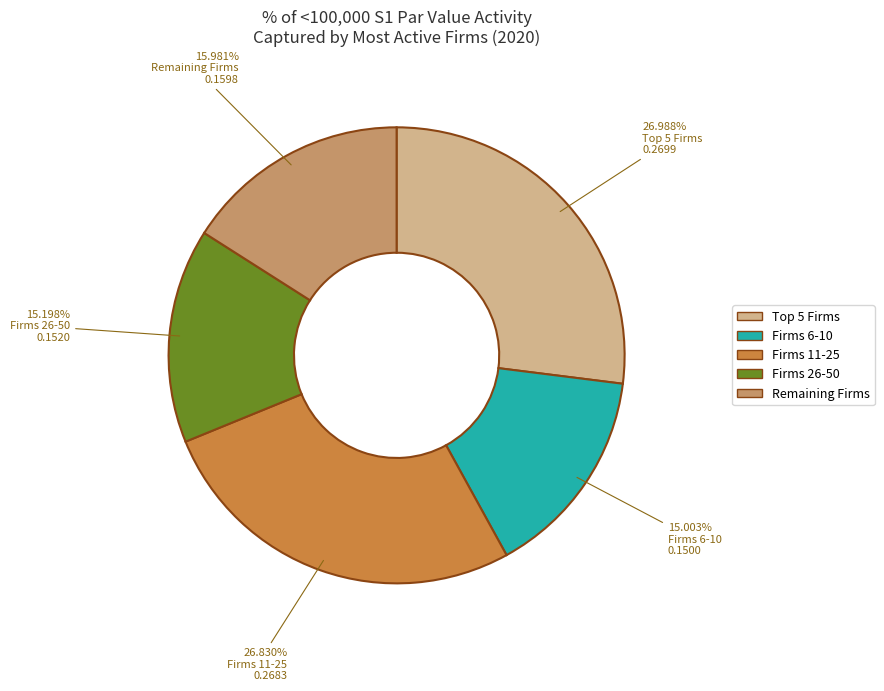

Is there a majority slice in this chart?

No